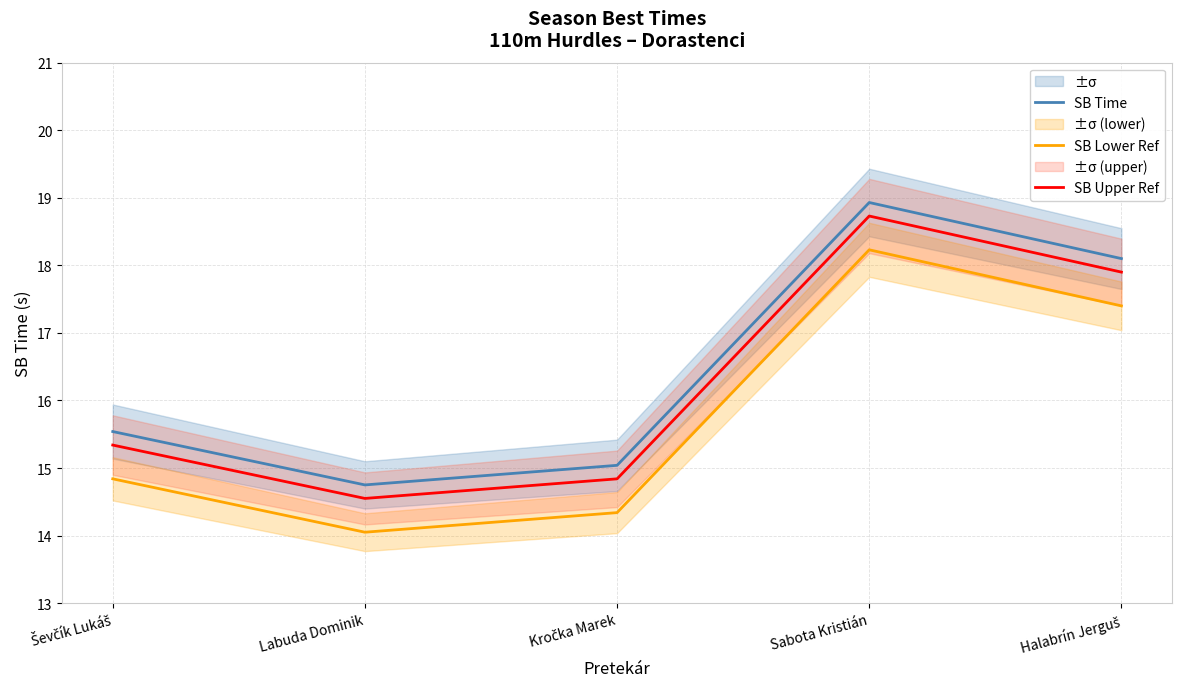

At how many categories does at least one series exceed 17?

2